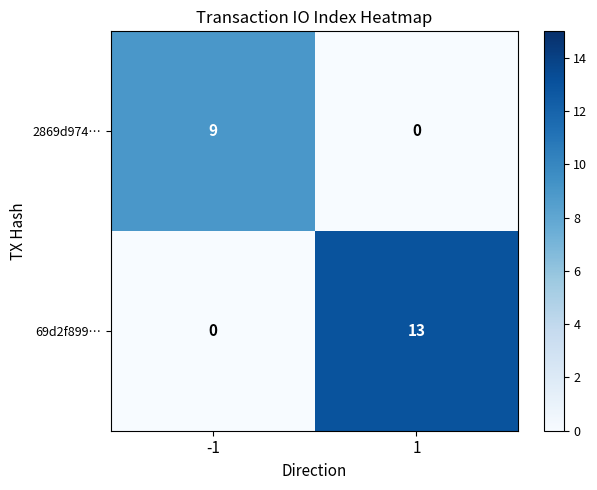

True or false: 69d2f899… has a value of 0 at -1.

True